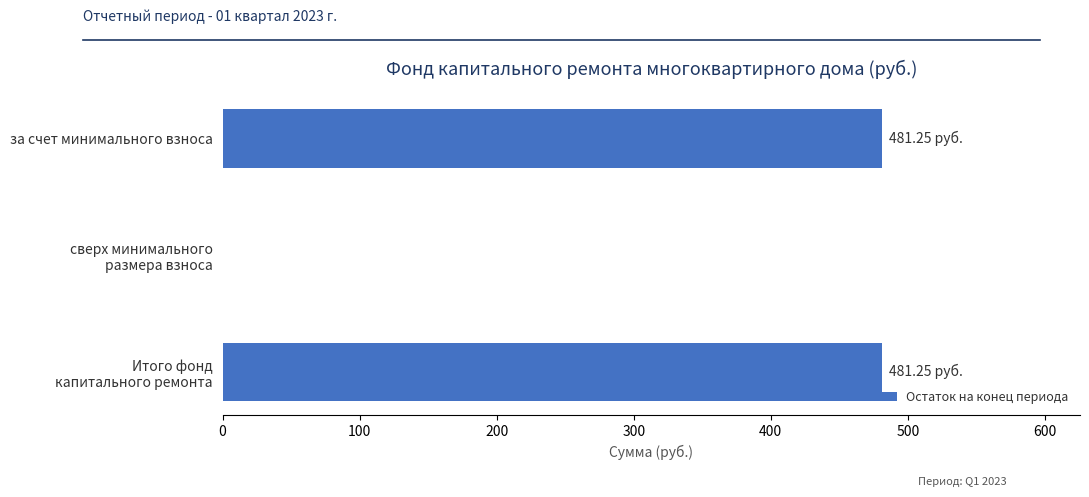

How many positive values are there?

2